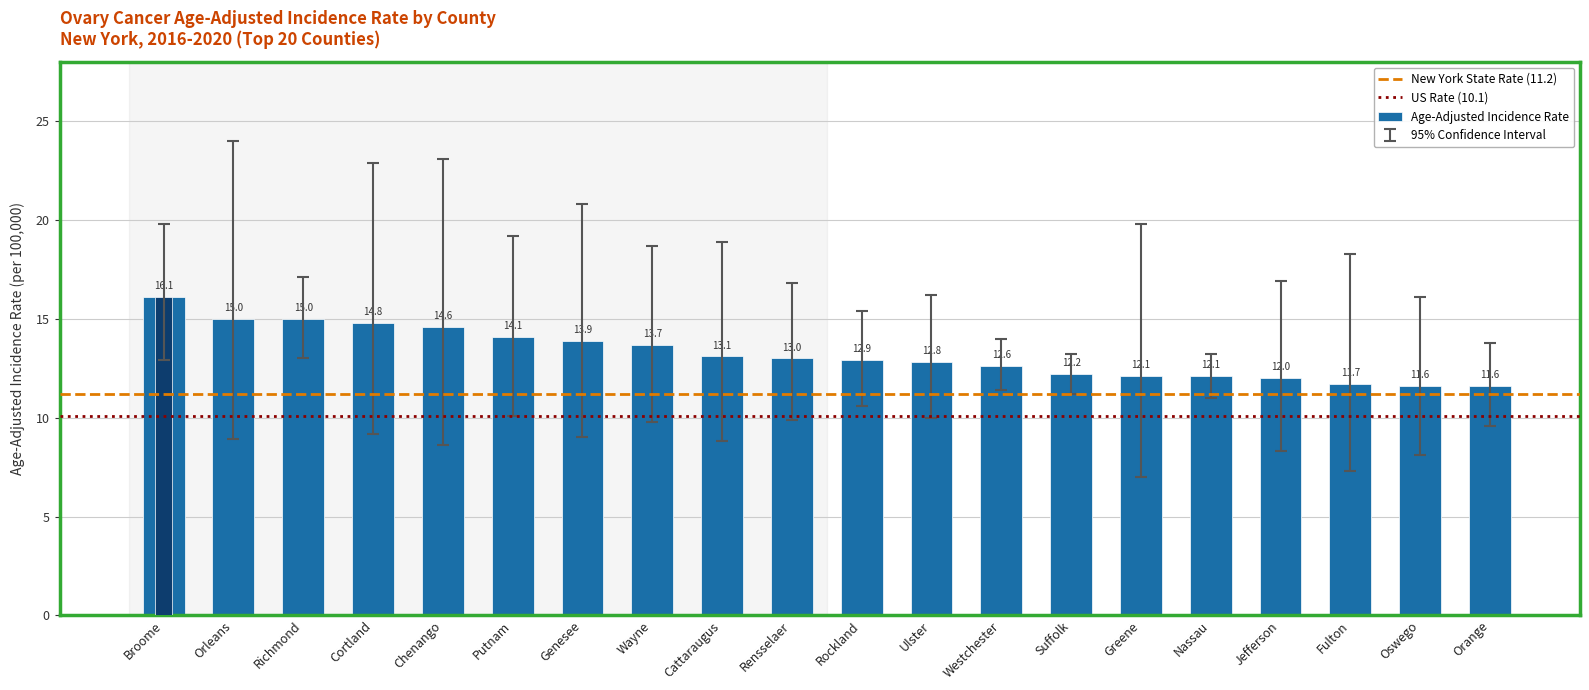

Rank the series by their average value, from lowest to highest.

Lower 95% CI, Age-Adjusted Incidence Rate, Upper 95% CI